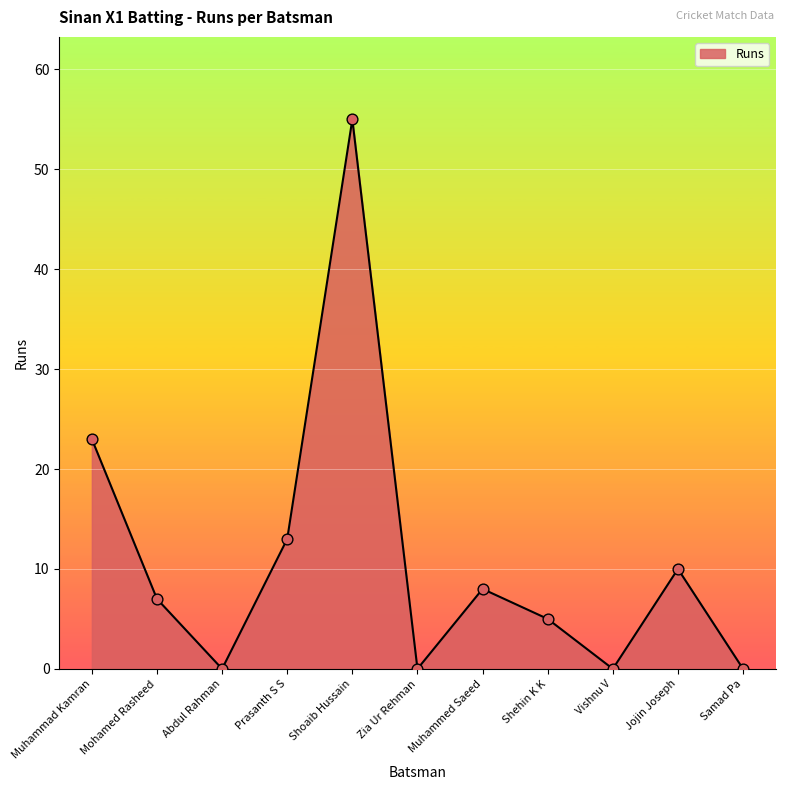

What is the ratio of the value at Shehin K K to the value at Muhammed Saeed?

0.6